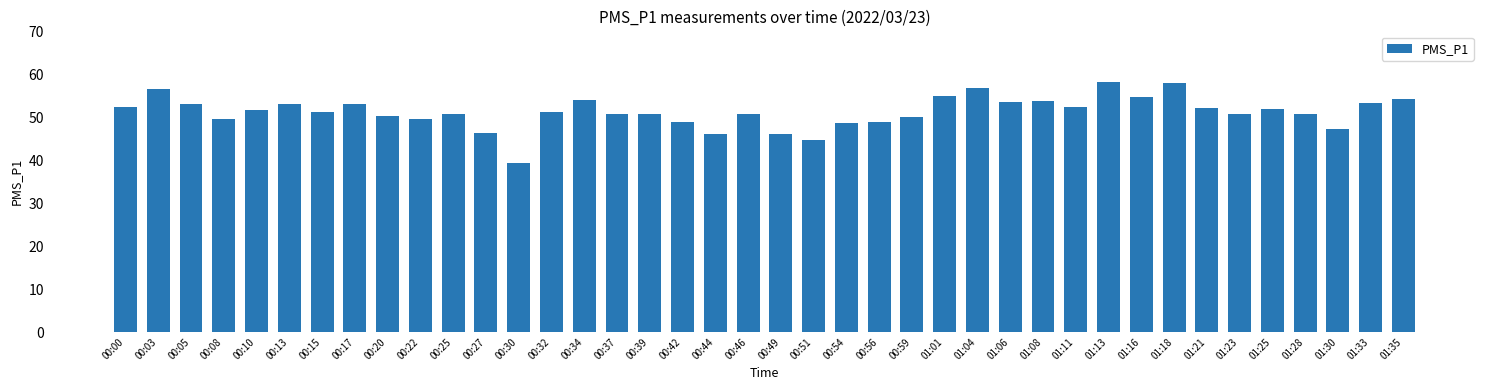

Are the bars horizontal?

No